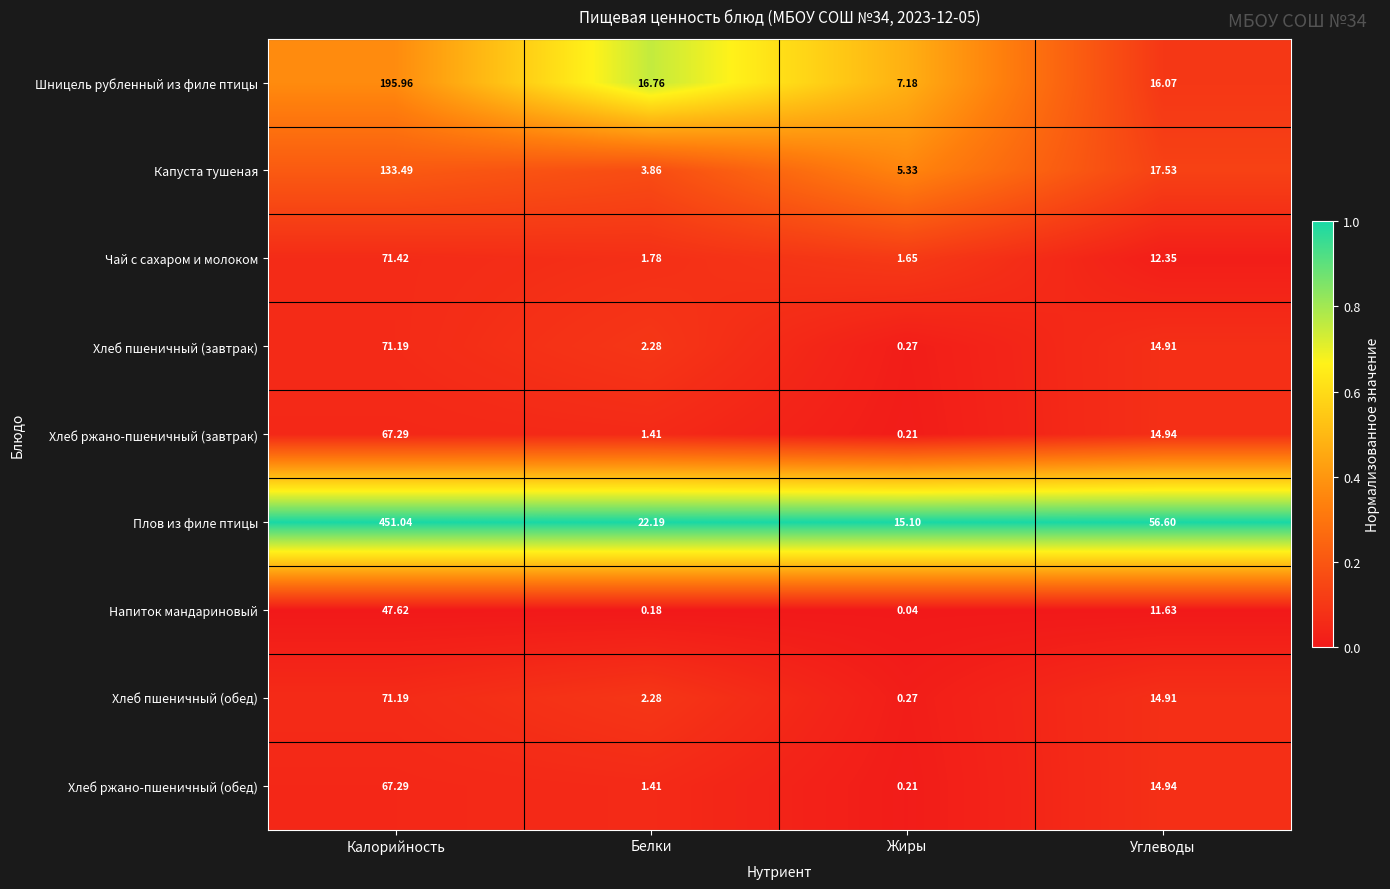

At which category is the sum across all series the highest?

Калорийность